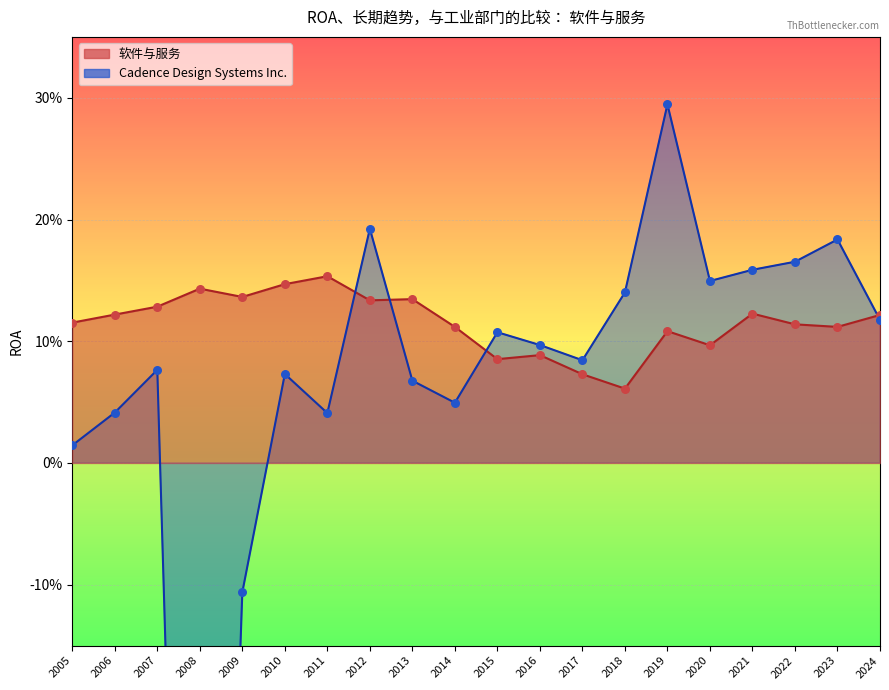

At which category is the sum across all series the highest?

2019